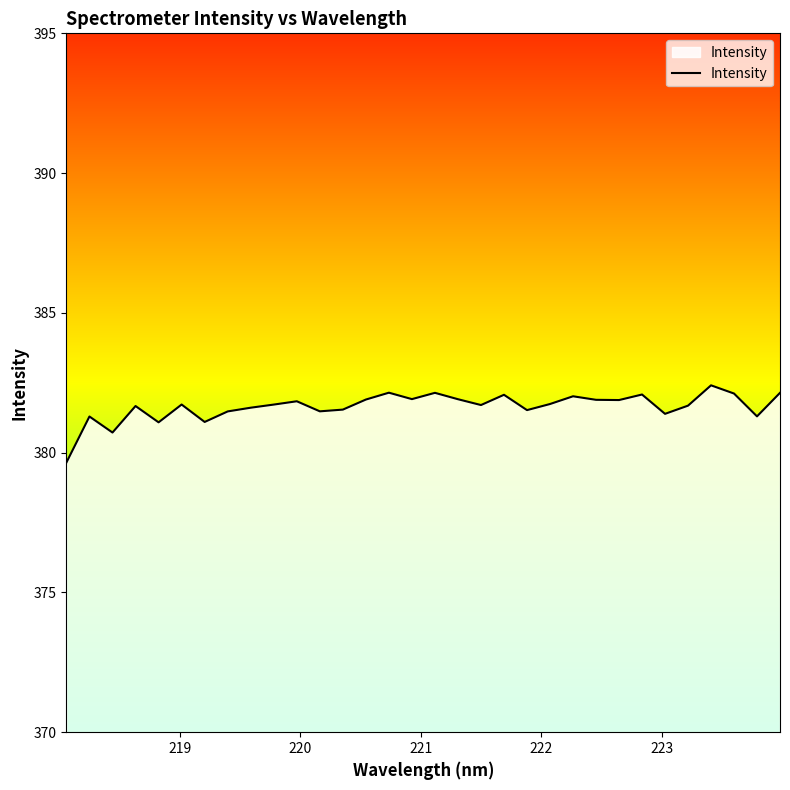

What is the difference between the maximum and minimum values?

2.8